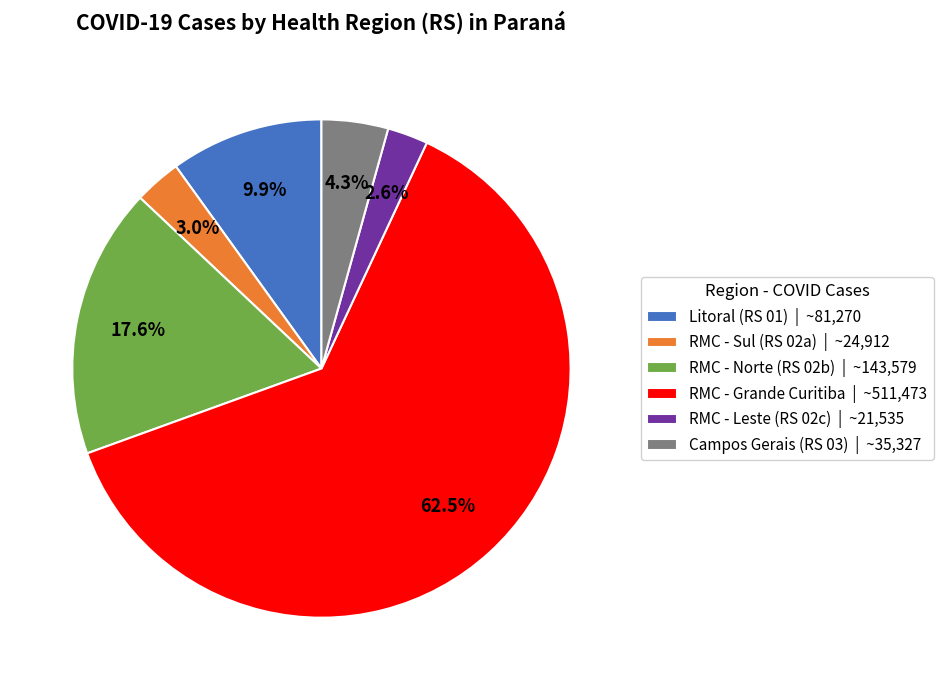

What is the largest slice in the pie chart?

RMC - Grande Curitiba | ~511,473